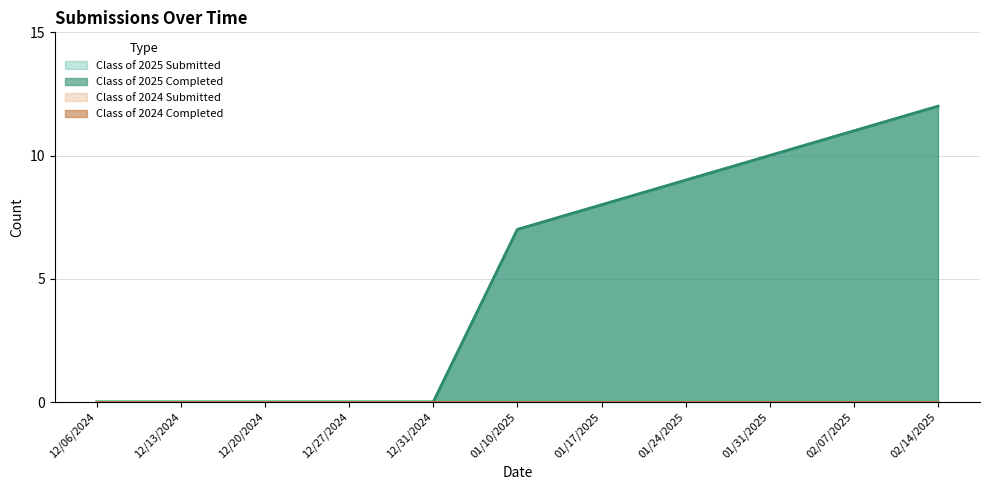

True or false: Class of 2025 Submitted and Class of 2025 Completed intersect in this chart.

False